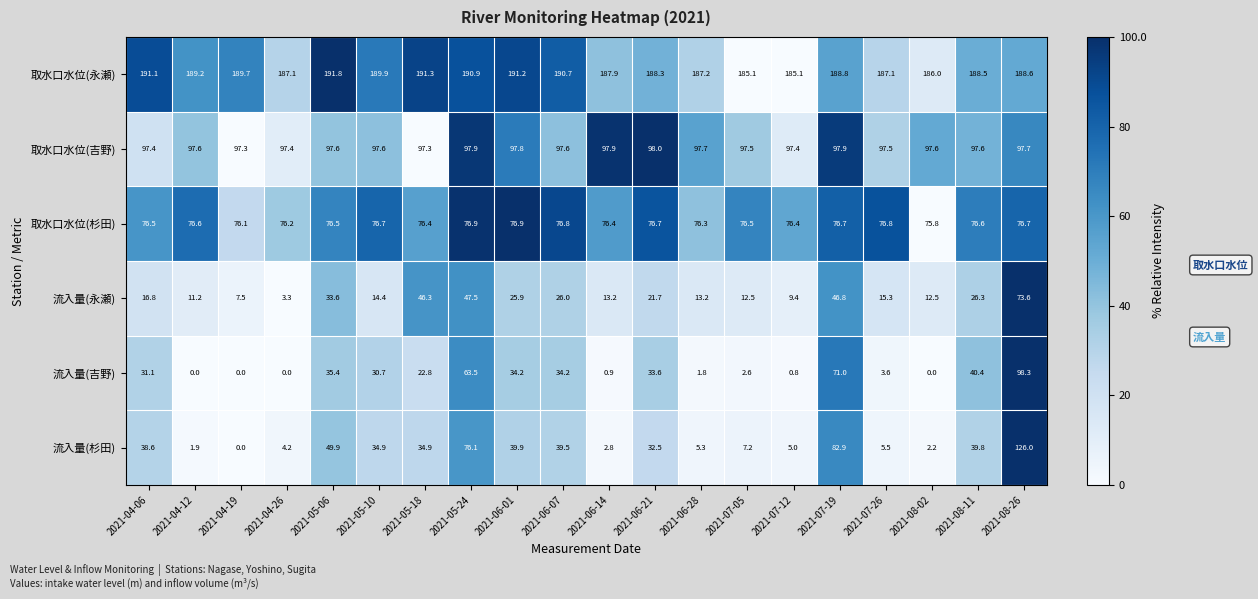

What is the spread (max minus min) of values at 2021-05-06?

158.2